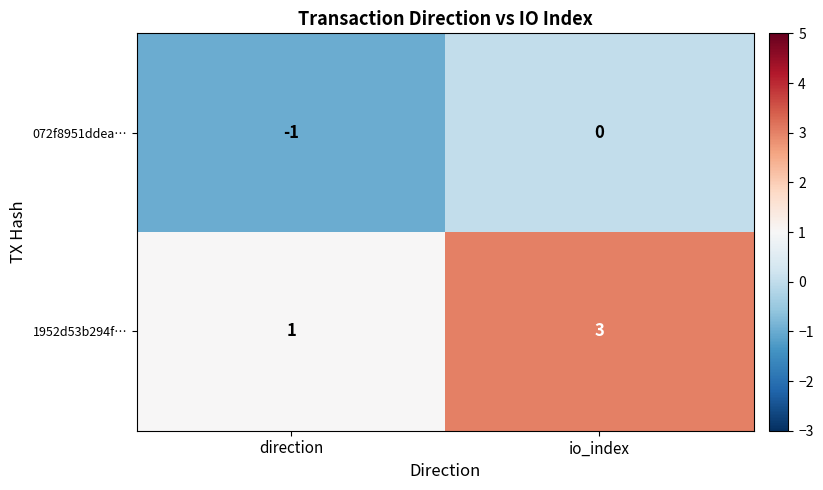

How many data points in 1952d53b294f… are less than 3?

1